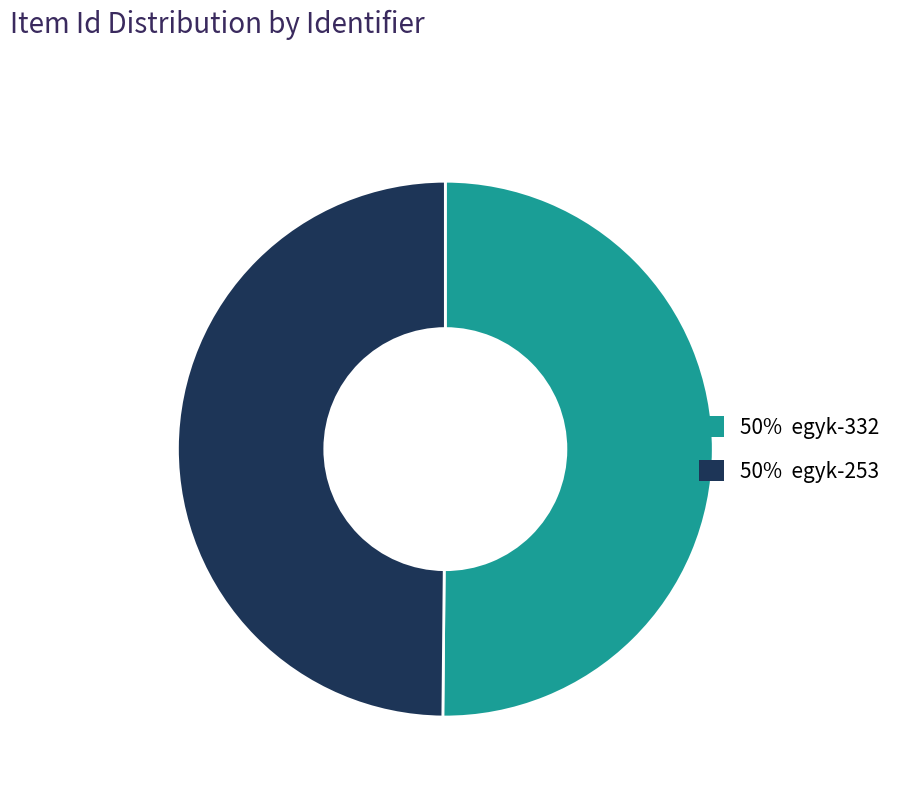

Rank the categories by value from lowest to highest.

egyk-253, egyk-332